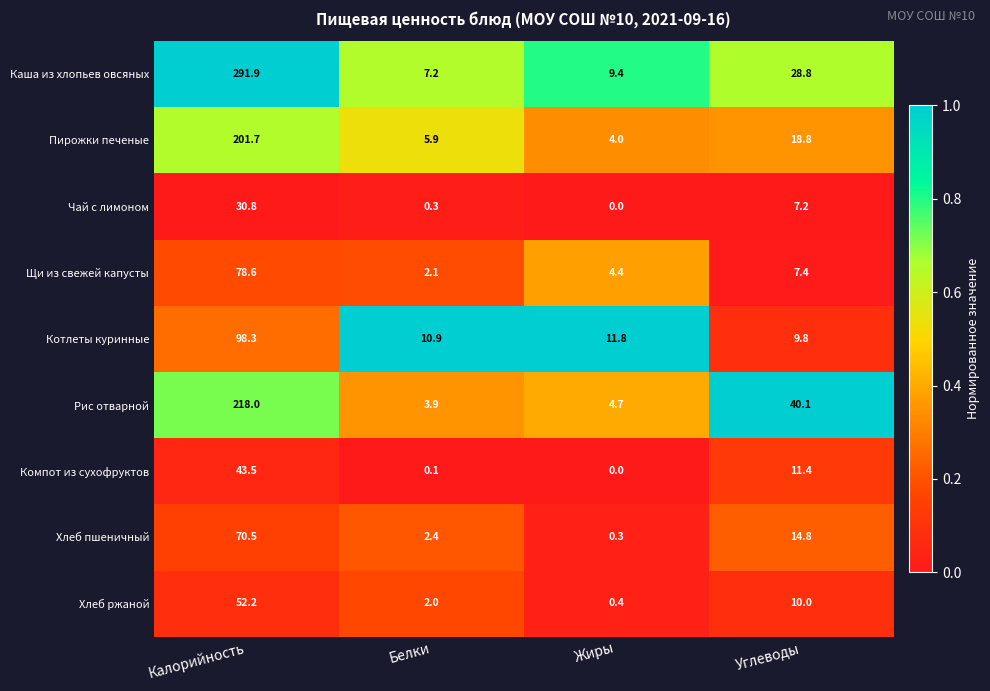

What is the difference between the Щи из свежей капусты values at Углеводы and Калорийность?

71.2